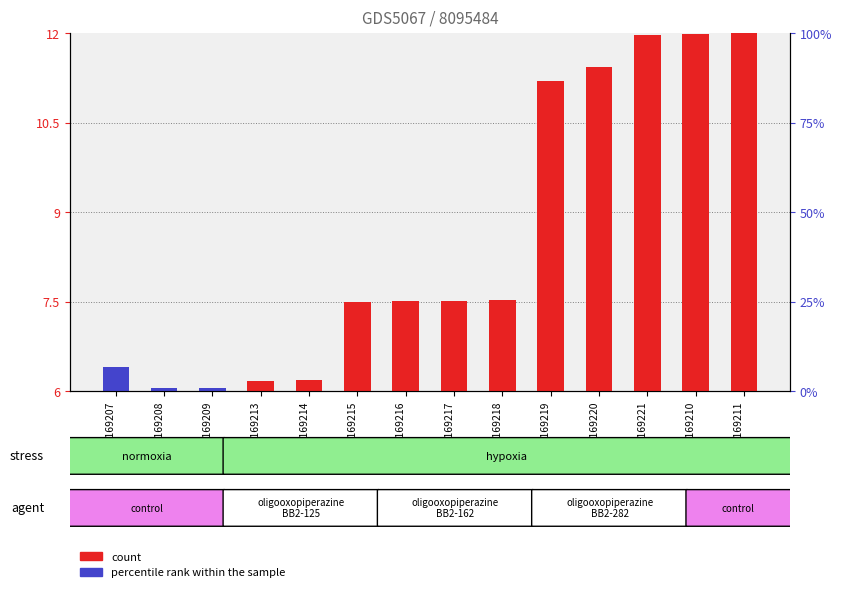

Rank the categories by percentile rank within the sample value from lowest to highest.

GSM1169213, GSM1169214, GSM1169215, GSM1169216, GSM1169217, GSM1169218, GSM1169219, GSM1169220, GSM1169221, GSM1169210, GSM1169211, GSM1169208, GSM1169209, GSM1169207